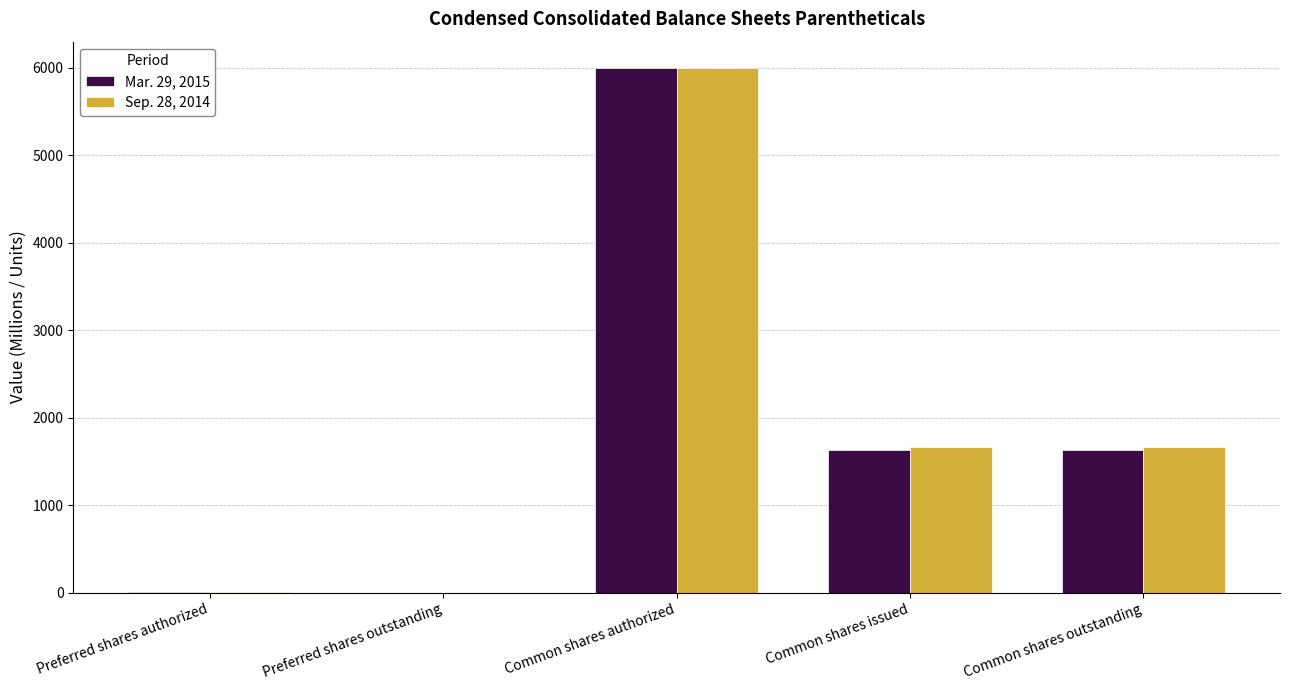

Is it true that Sep. 28, 2014 equals 2799 at Common shares outstanding?

False